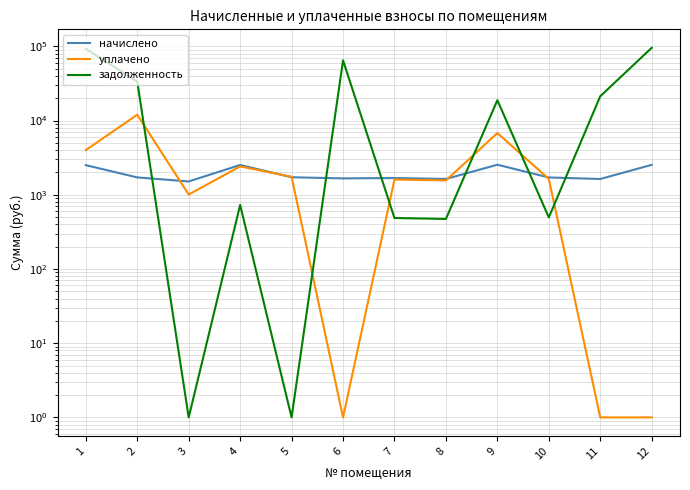

Between which two adjacent categories do начислено and задолженность first intersect?

2 and 3